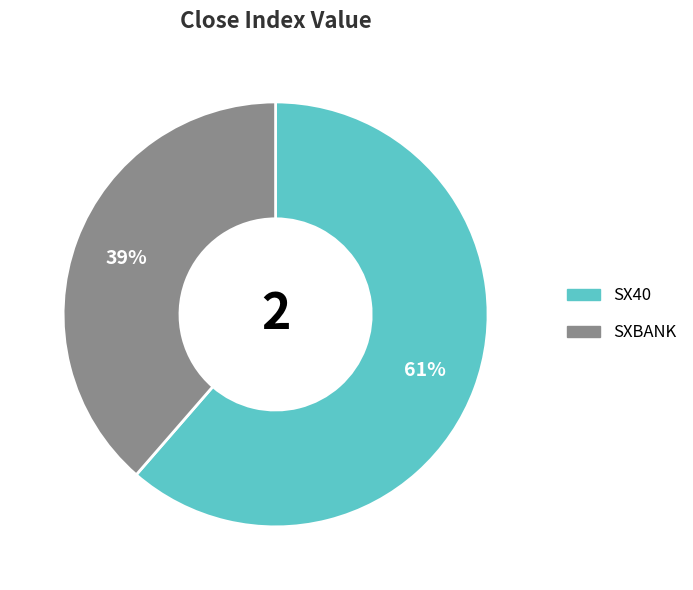

Which category has the smallest portion of the pie?

SXBANK